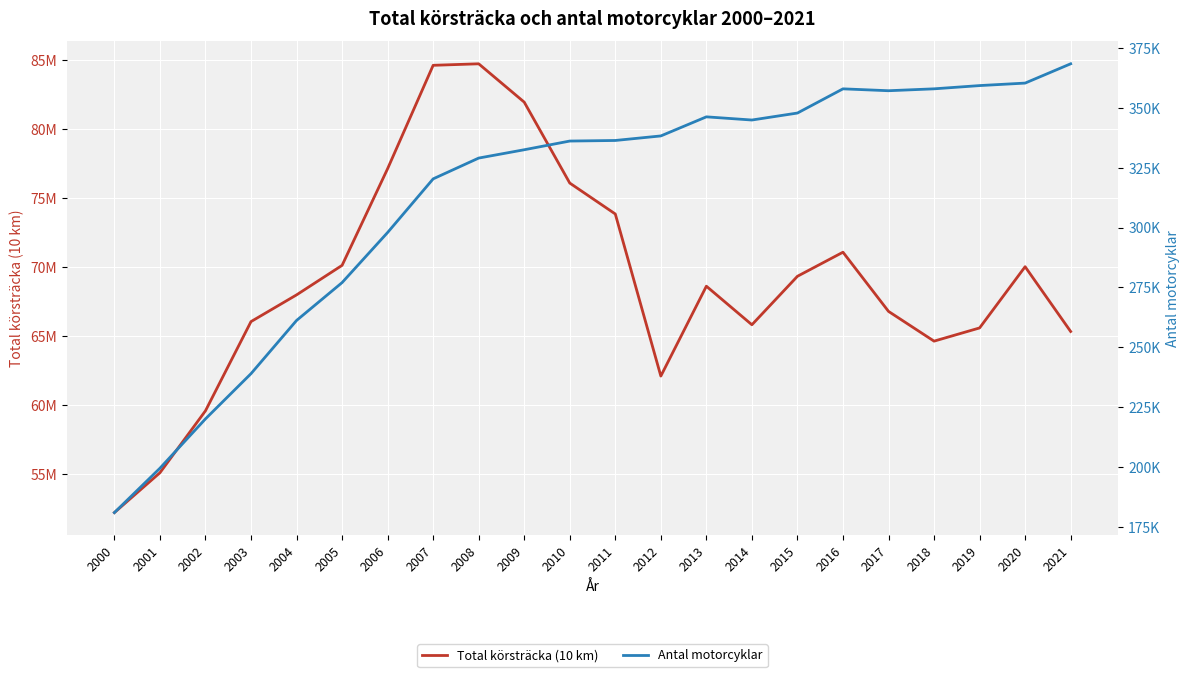

Which series has the widest spread of values?

Total körsträcka (10 km)